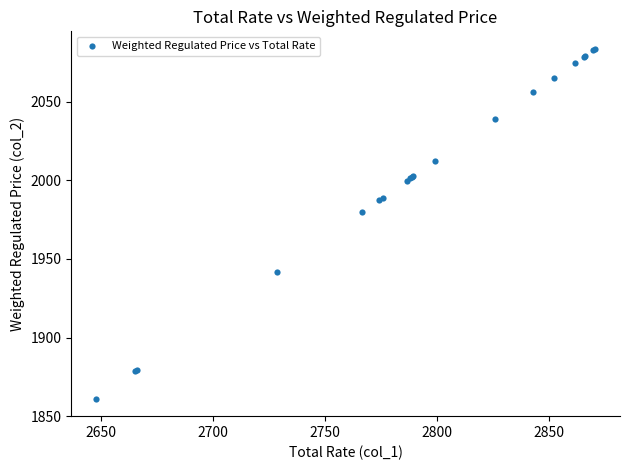

What Y value in the scatter plot is closest to 1972?

1980.0